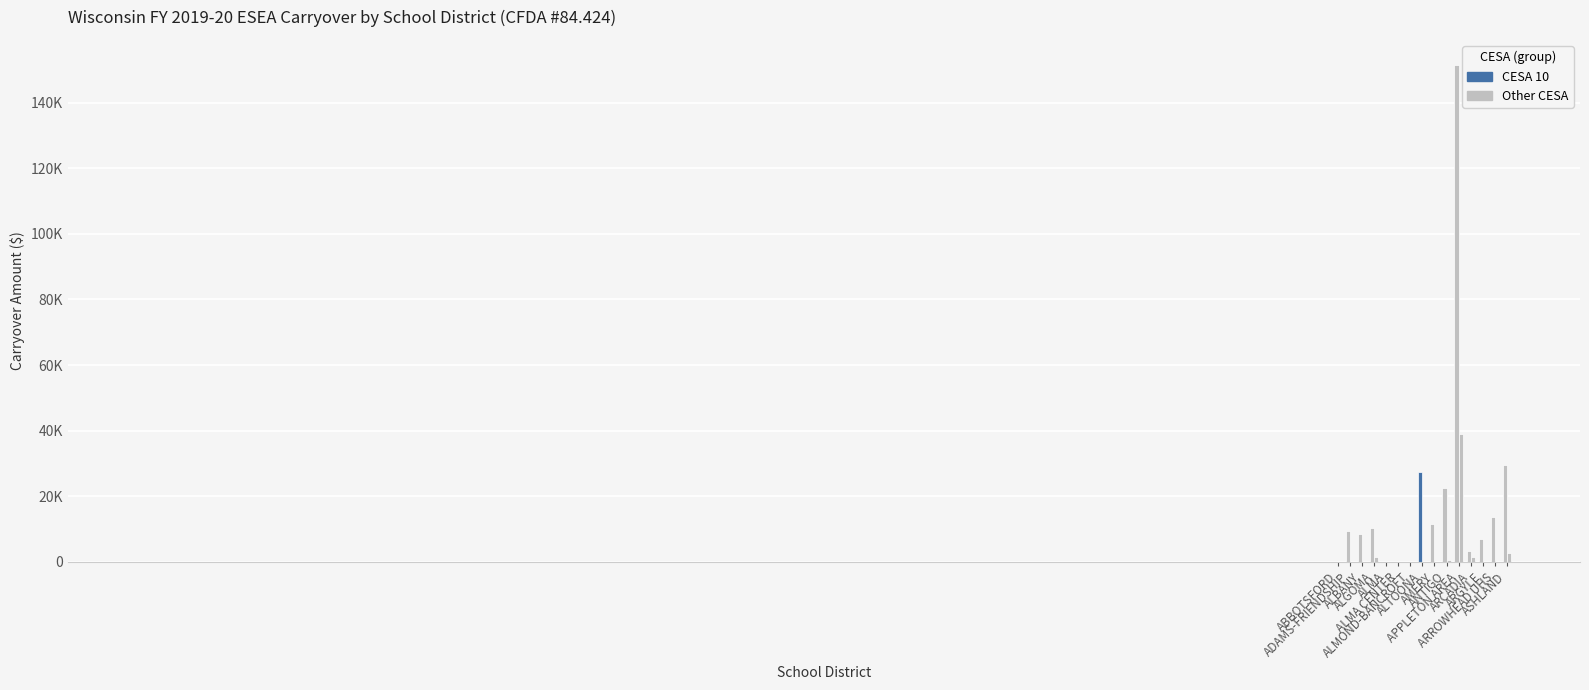

What is the label of the 8th bar from the right?

ALTOONA